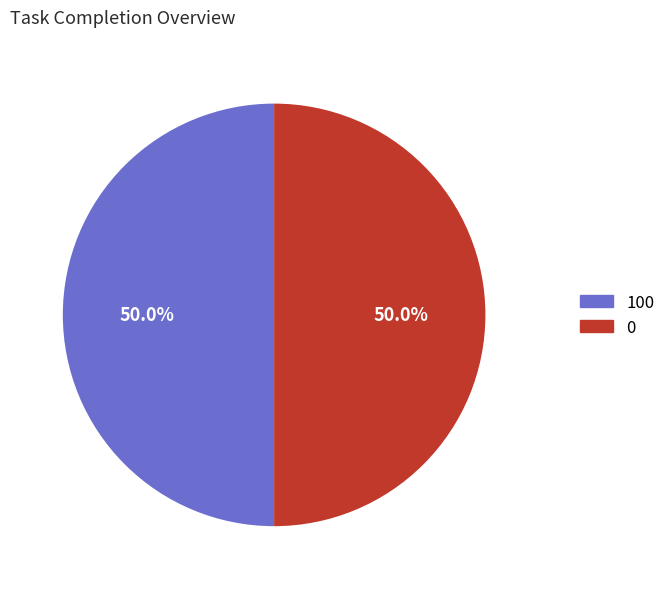

Is there any slice that represents more than half of the pie?

No